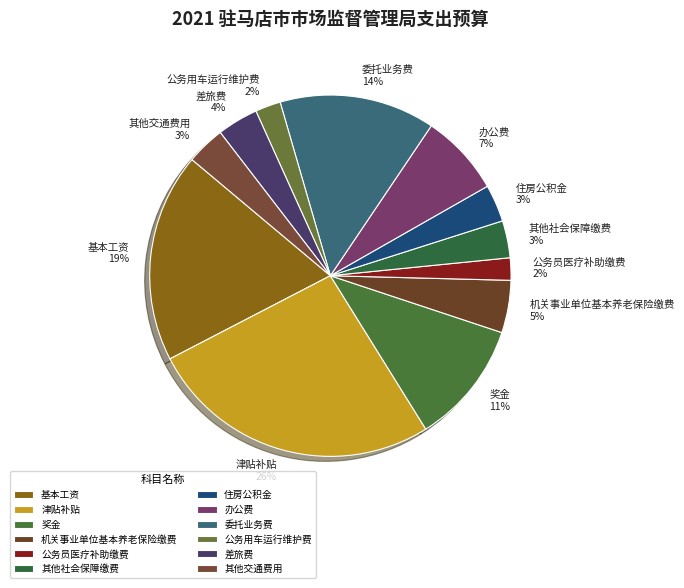

To the nearest percent, what is the combined percentage of 机关事业单位基本养老保险缴费 and 委托业务费?

19%